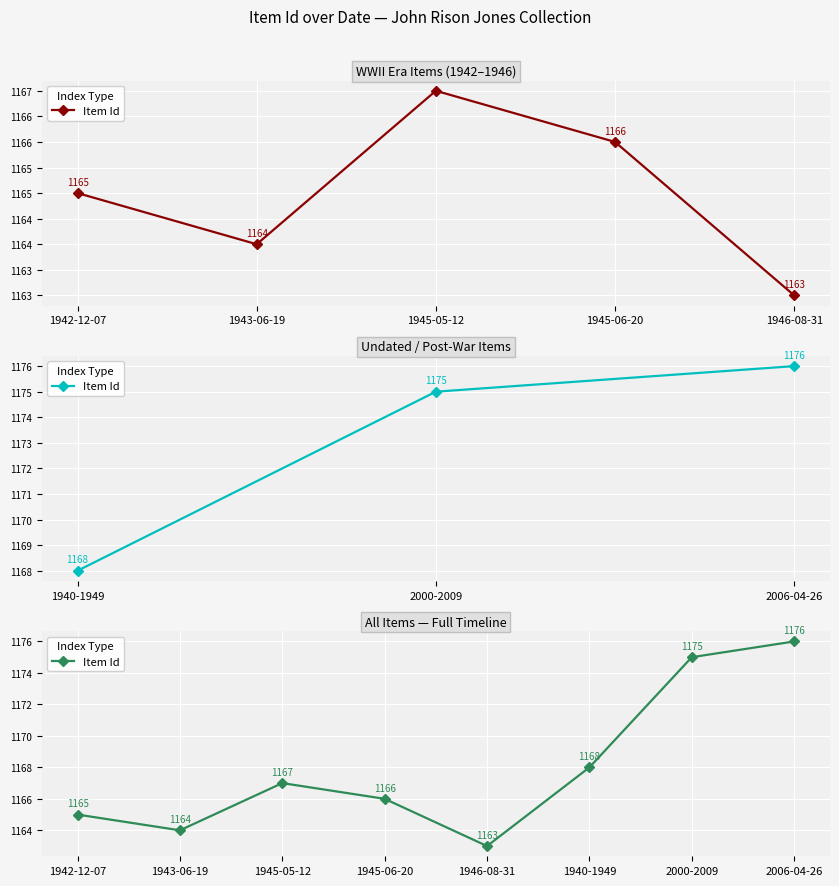

Reading left to right, list all the values displayed in this chart.

1165	1164	1167	1166	1163	1168	1175	1176